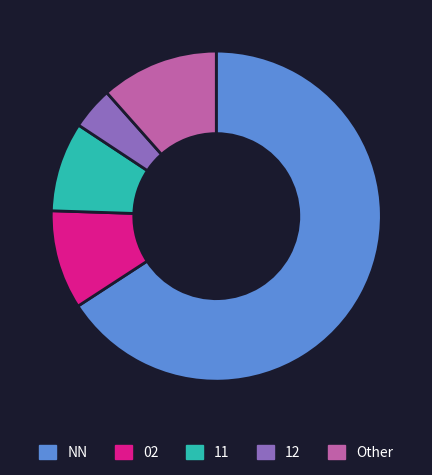

Is it true that 11 is 1% of the pie?

False